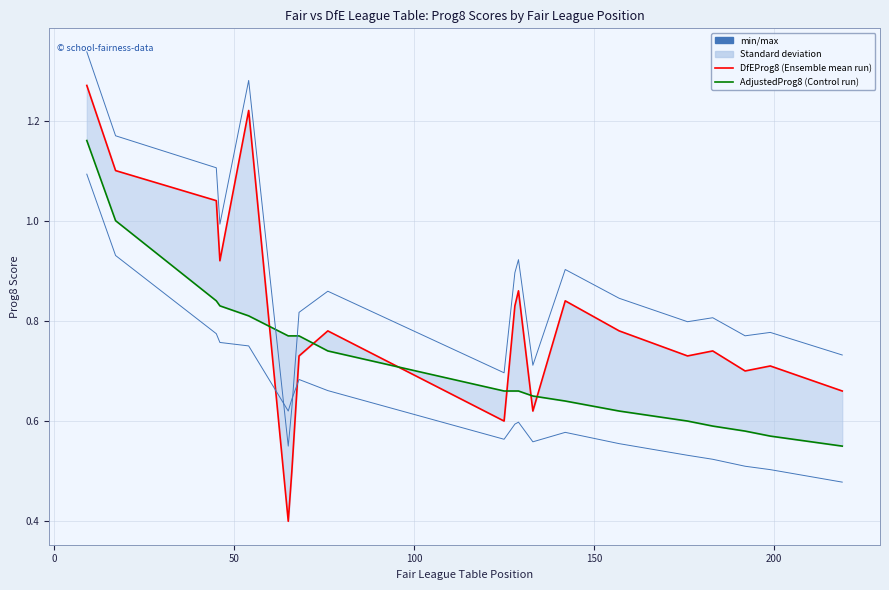

List the series in order of their peak value, lowest first.

min/max lower, AdjustedProg8 (Control run), DfEProg8 (Ensemble mean run), min/max upper